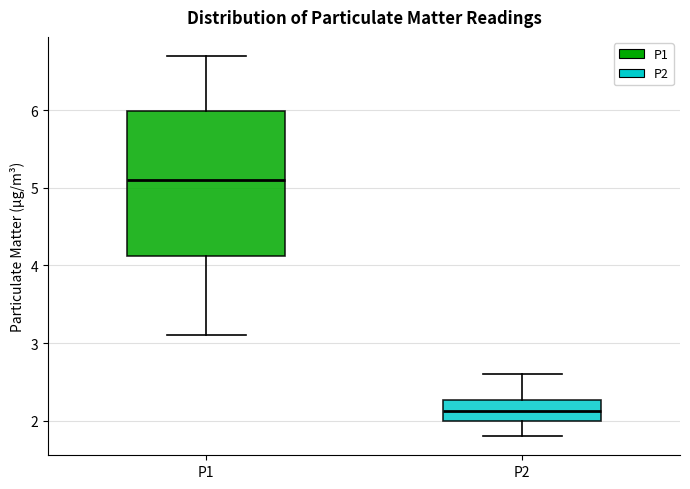

Where is the upper edge of the box for P2 on the y-axis? The values are not printed on the chart, so give them approximately, as read against the axis.

2.3